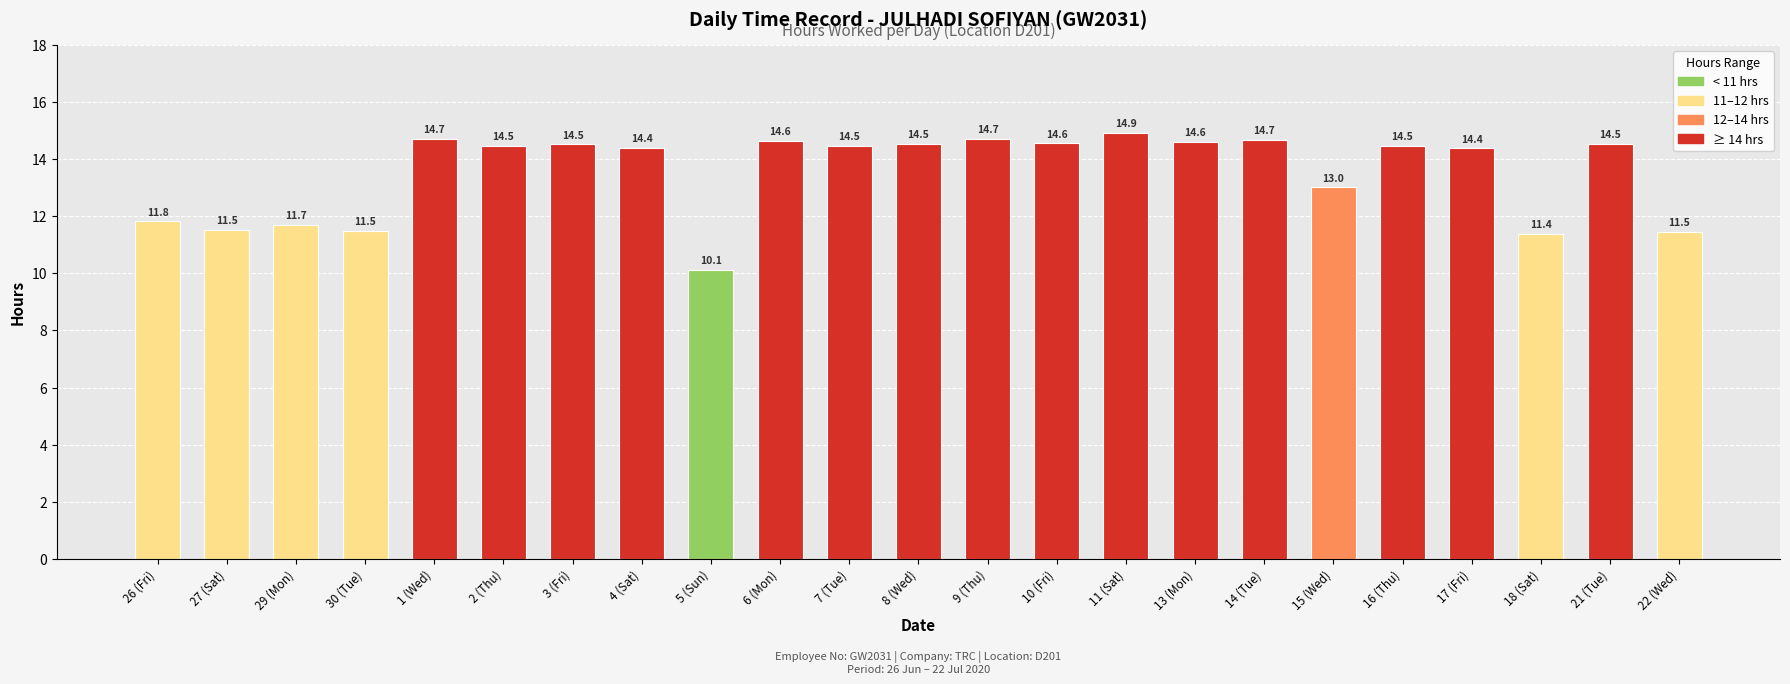

What is the difference between the maximum and minimum values?

4.8